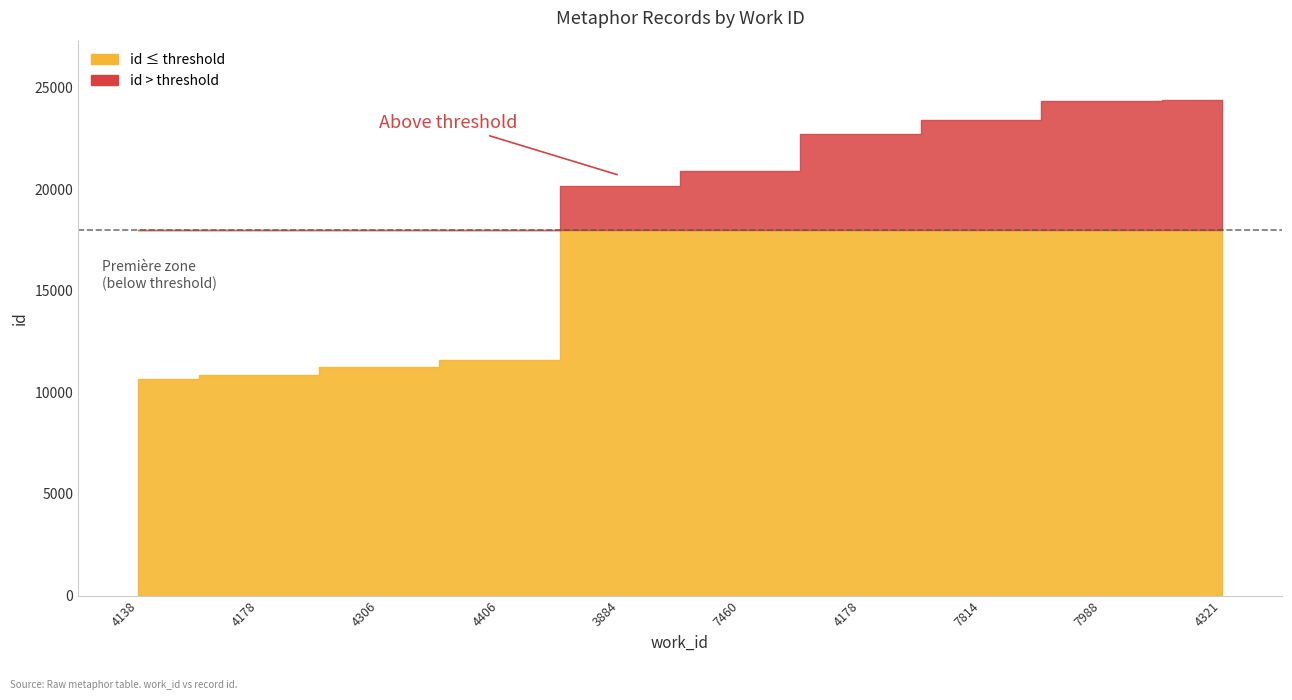

What is the value of the 4th point from the left?

11605